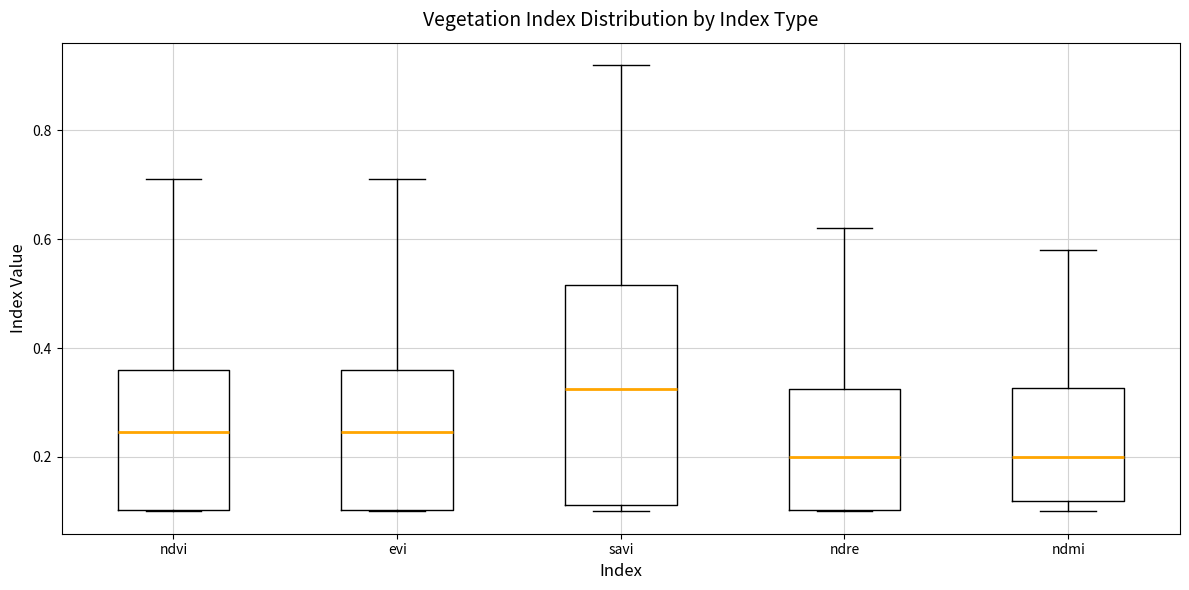

Reading left to right, transcribe this box plot: for each box, give where its median line is, the range the box spans, and where its two whiskers end, as read against the y-axis. The values are not printed on the chart, so give them approximately, as read against the axis.

ndvi: median 0.24, box 0.10 to 0.36, whiskers 0.10 to 0.72
evi: median 0.24, box 0.10 to 0.36, whiskers 0.10 to 0.72
savi: median 0.32, box 0.12 to 0.52, whiskers 0.10 to 0.92
ndre: median 0.20, box 0.10 to 0.32, whiskers 0.10 to 0.62
ndmi: median 0.20, box 0.12 to 0.32, whiskers 0.10 to 0.58